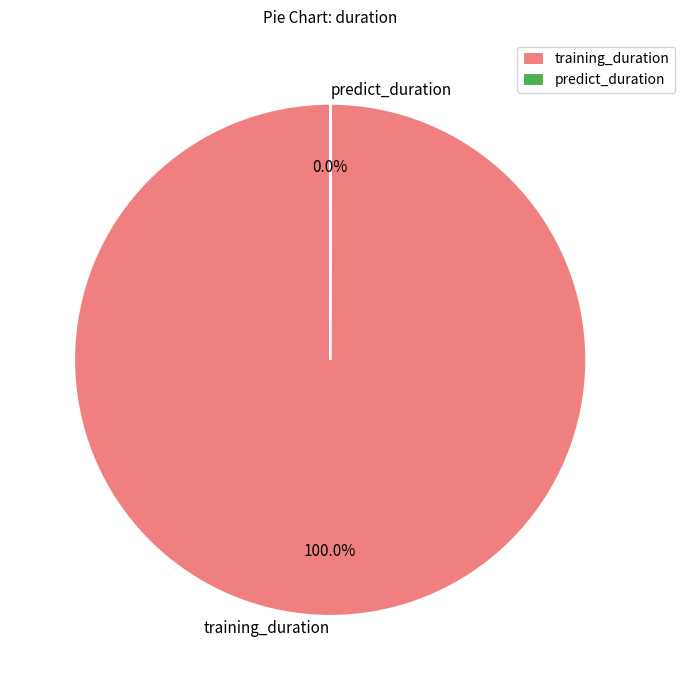

Which category has the biggest portion of the pie?

training_duration